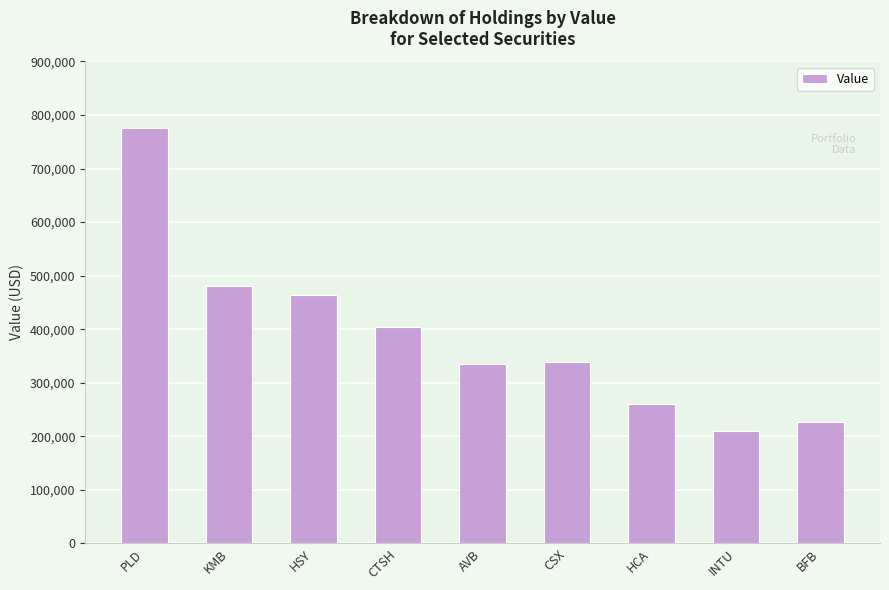

What is the difference between the maximum and minimum values?

565000